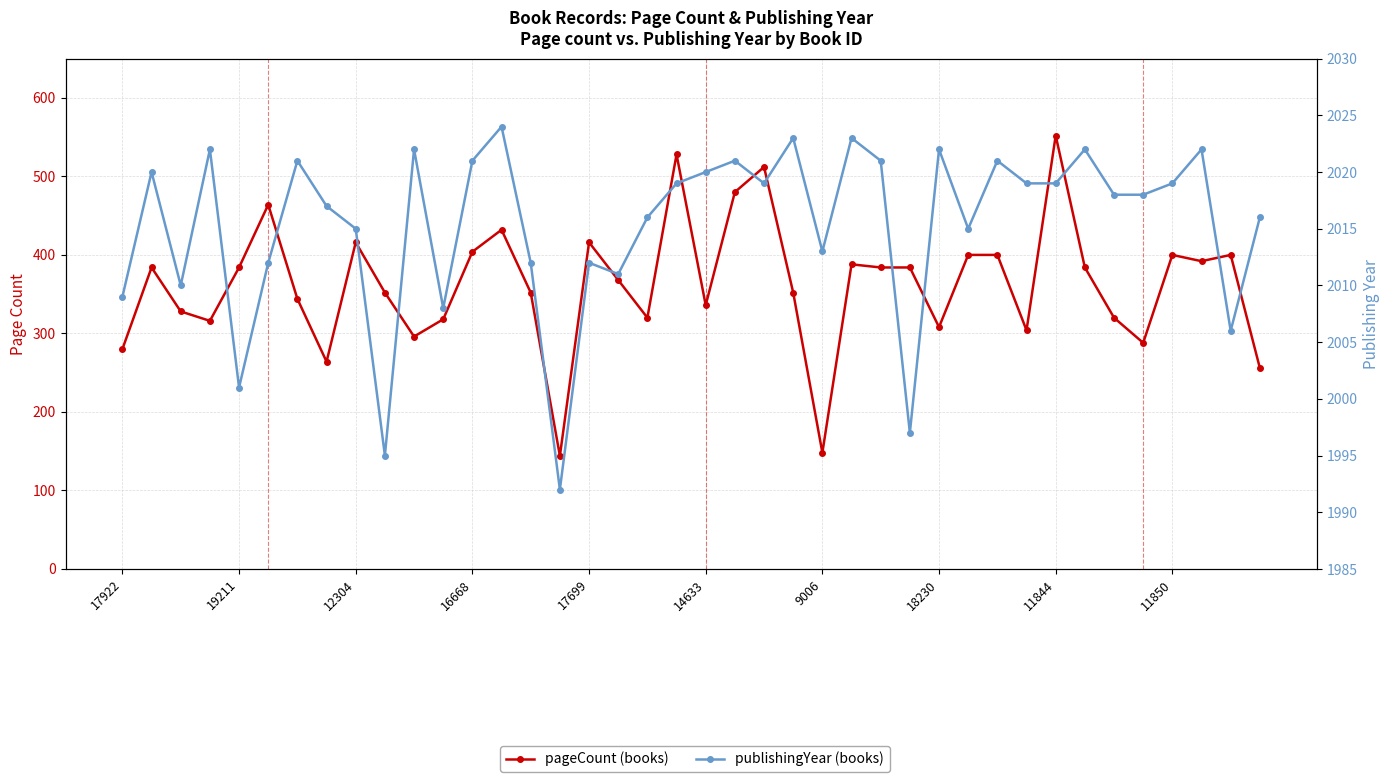

True or false: pageCount and publishingYear intersect in this chart.

False